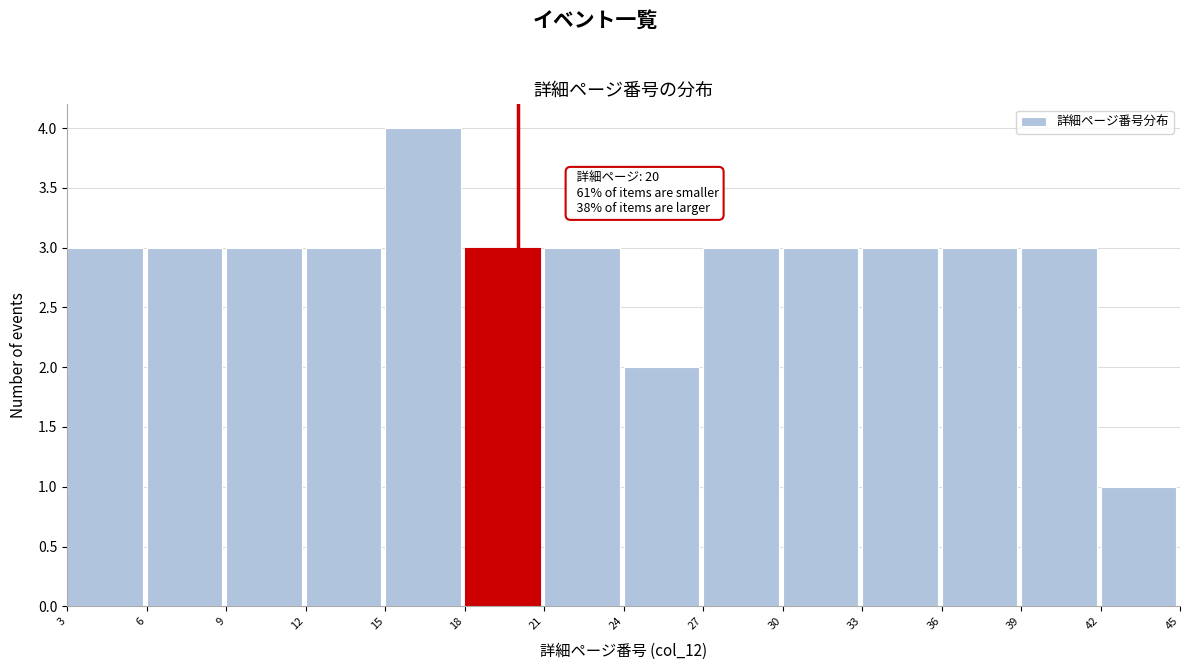

Over which range of the x-axis is the bar tallest?

15 to 18